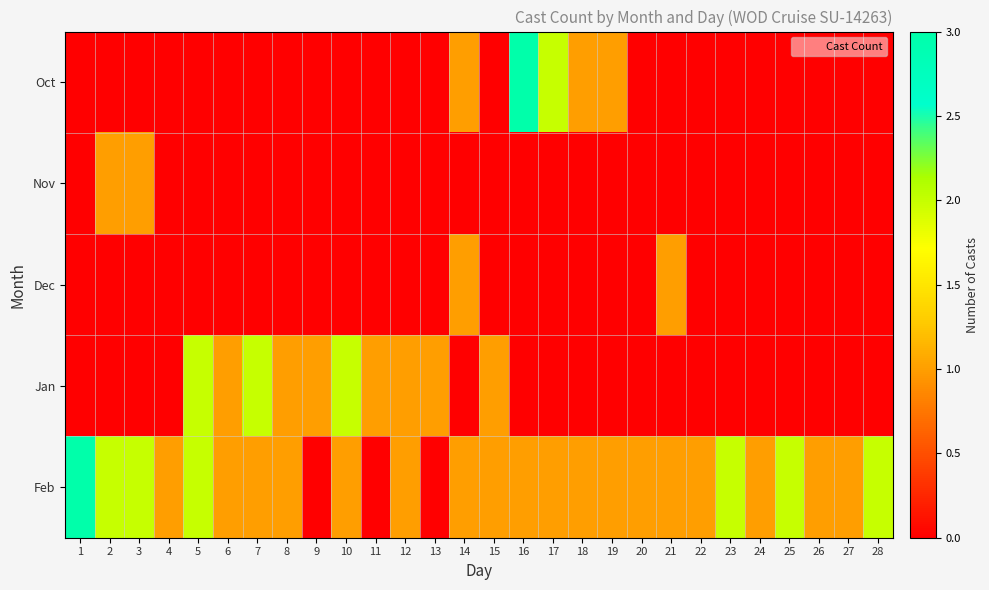

At 20, list the series in order from smallest to largest.

Oct, Nov, Dec, Jan, Feb